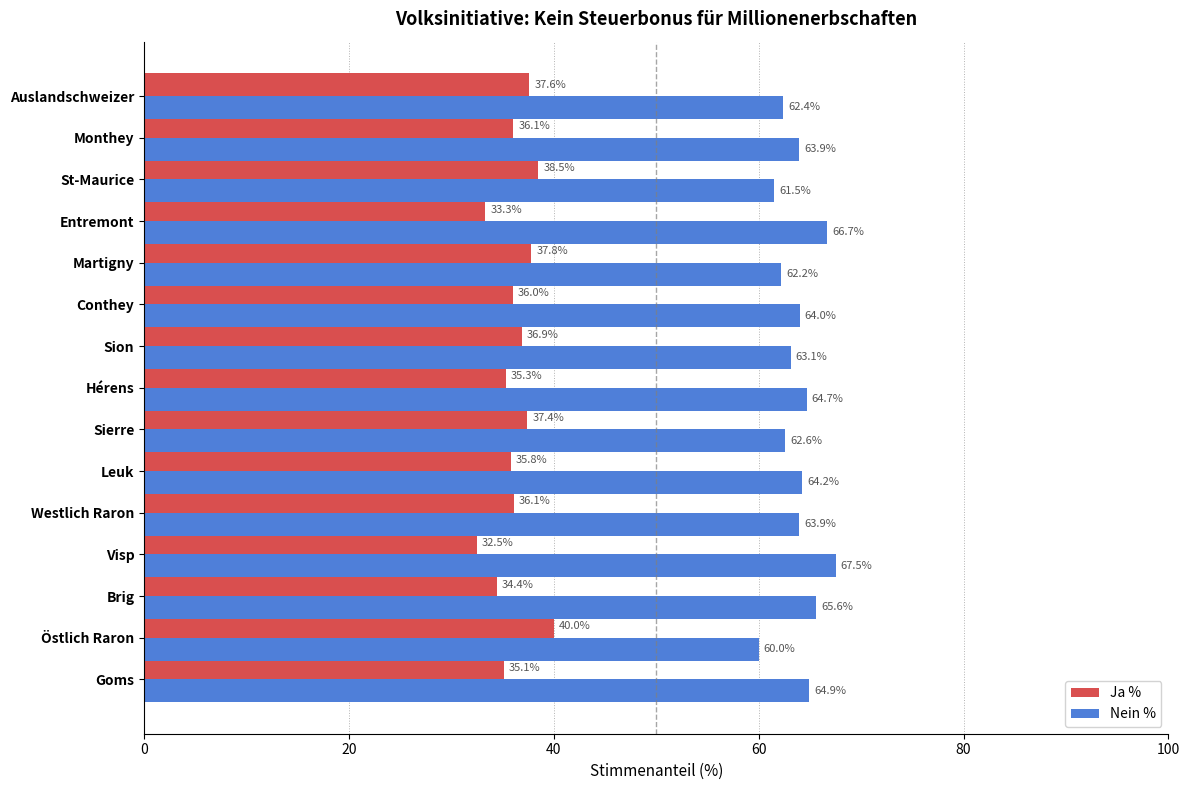

What is the spread (max minus min) of values at Brig?

31.2